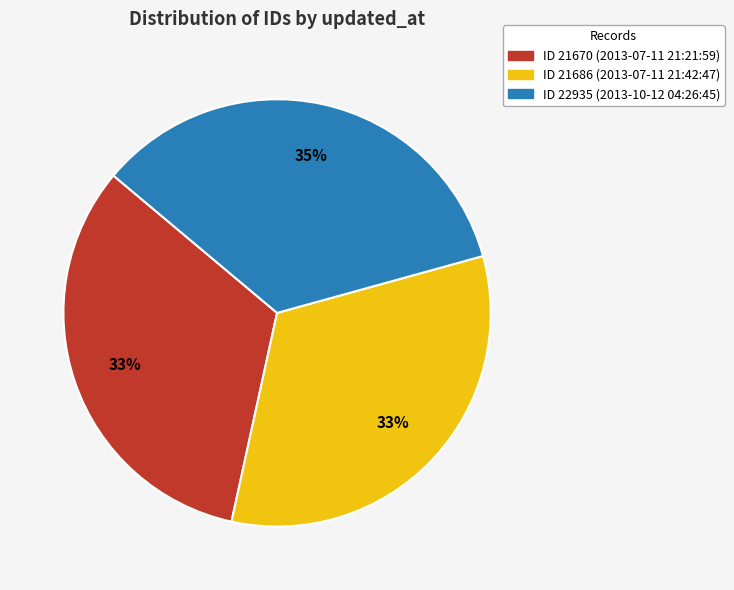

Count the number of slices in the pie.

3